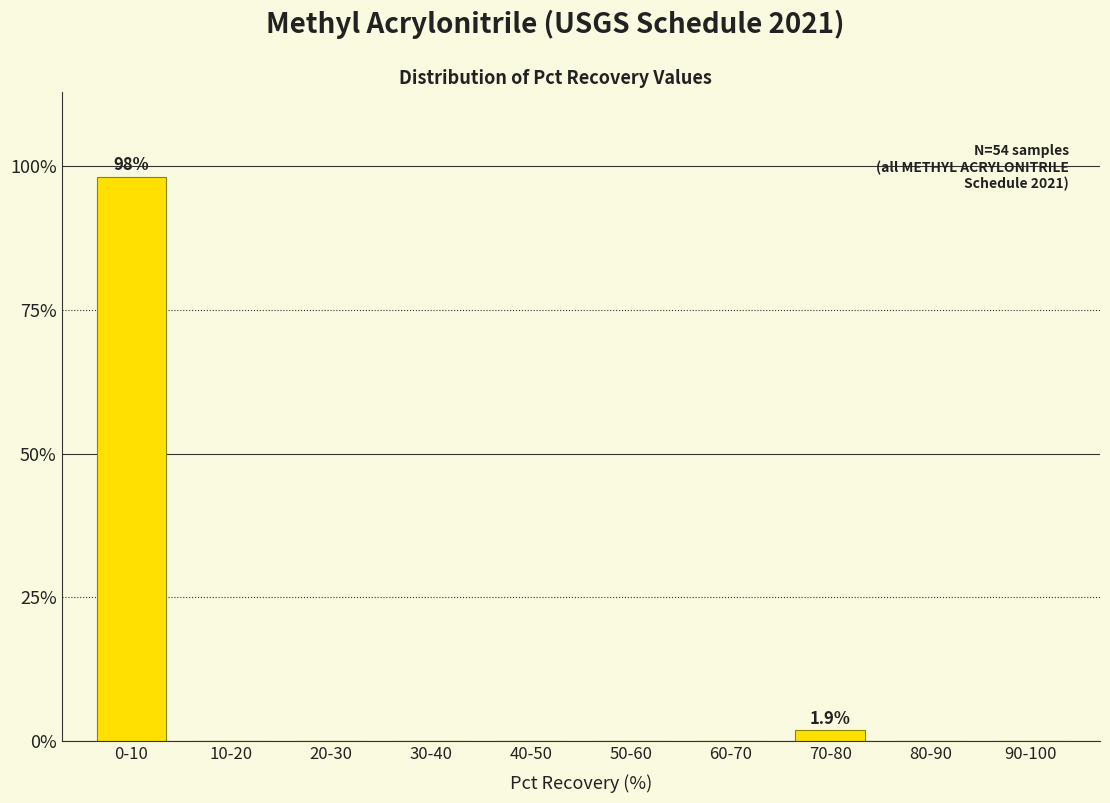

Reading left to right, list all the values displayed in this chart.

0-10=98.1	10-20=0.0	20-30=0.0	30-40=0.0	40-50=0.0	50-60=0.0	60-70=0.0	70-80=1.9	80-90=0.0	90-100=0.0